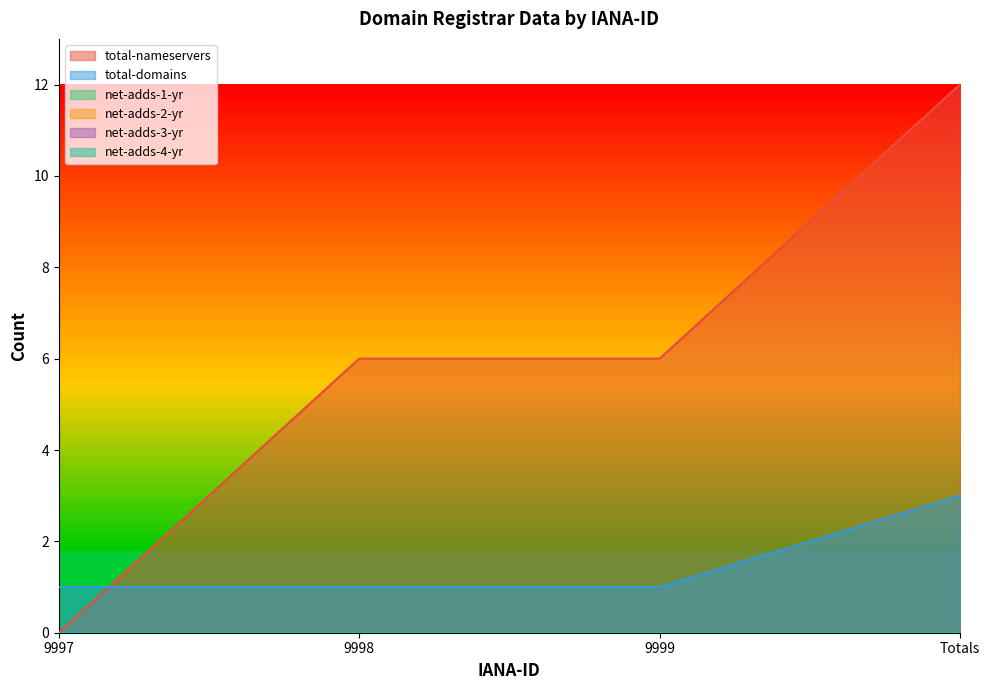

Rank the categories by total-nameservers value from highest to lowest.

Totals, 9998, 9999, 9997